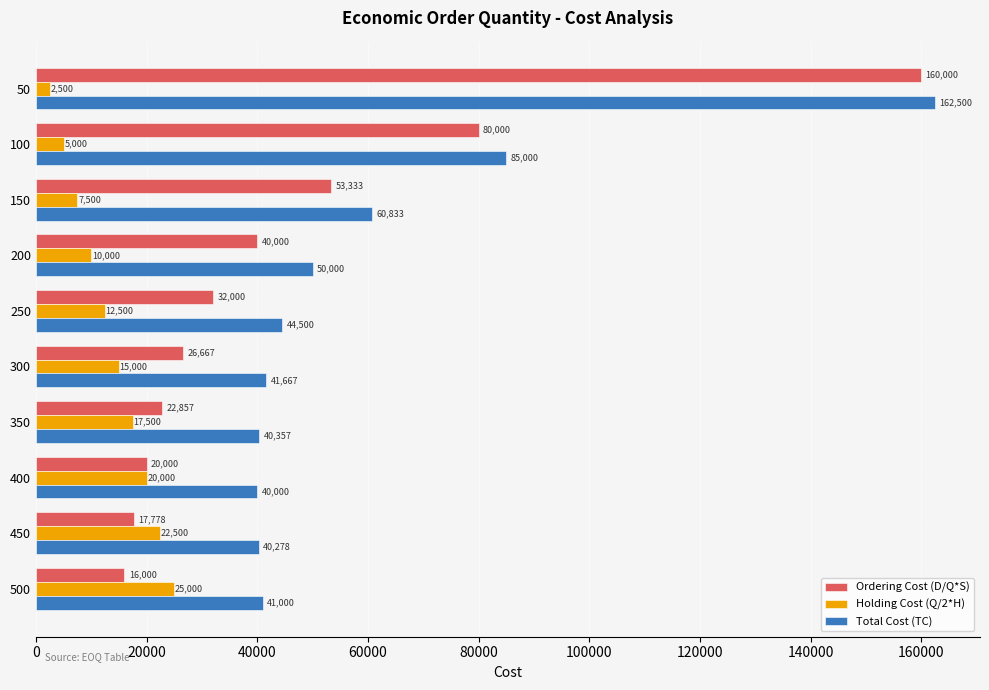

The Total Cost (TC) series shows 41000.0 at 500. True or false?

True